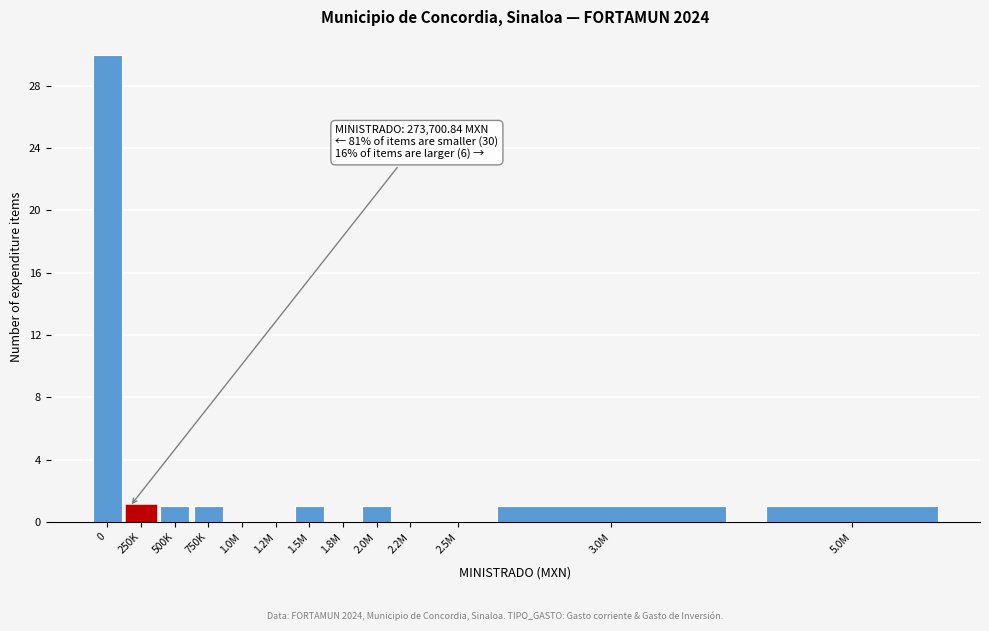

Reading left to right, what are all the values shown in this chart?

0=30	250K=1	500K=1	750K=1	1.0M=0	1.2M=0	1.5M=1	1.8M=0	2.0M=1	2.2M=0	2.5M=0	3.0M=1	5.0M=1